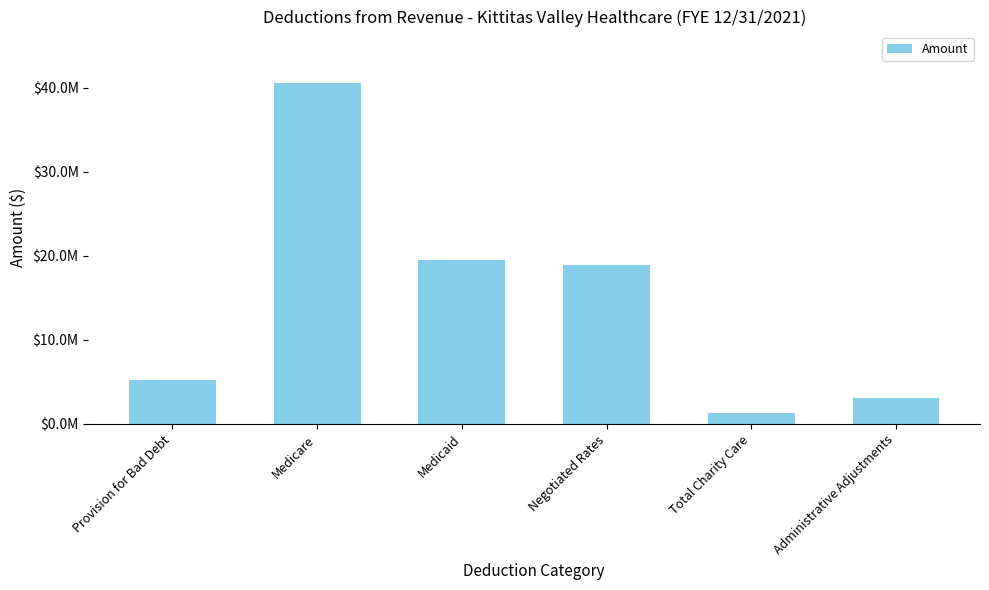

What is the maximum value shown in the chart?

40567106